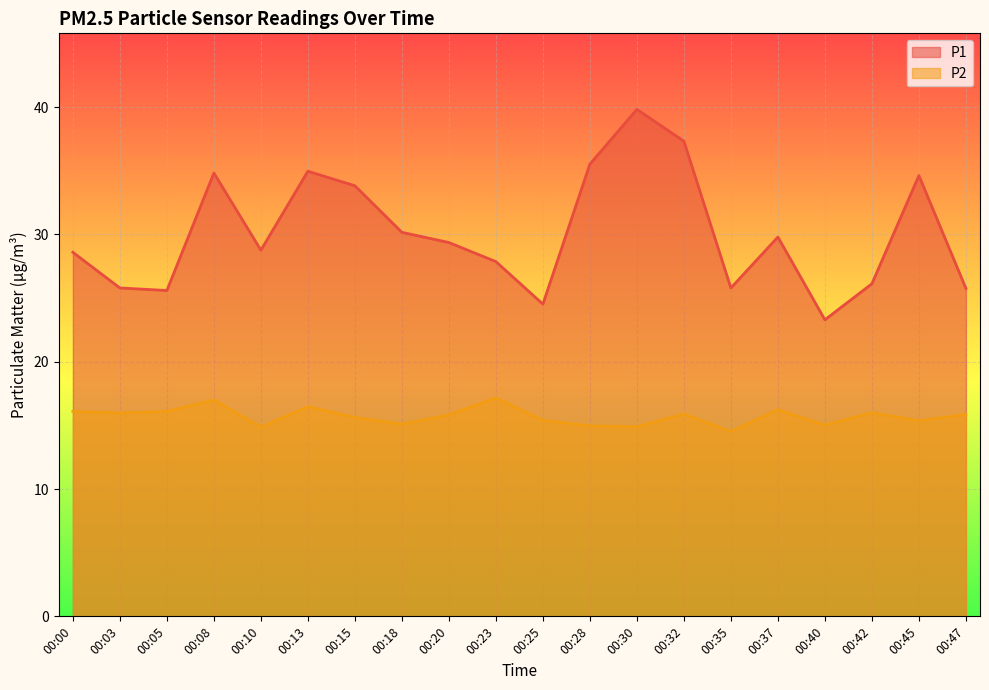

Reading left to right, transcribe all the data shown in this chart.

P1: 00:00=28.6	00:03=25.8	00:05=25.6	00:08=34.8	00:10=28.8	00:13=35.0	00:15=33.8	00:18=30.2	00:20=29.4	00:23=27.9	00:25=24.5	00:28=35.5	00:30=39.8	00:32=37.3	00:35=25.8	00:37=29.8	00:40=23.3	00:42=26.1	00:45=34.6	00:47=25.8
P2: 00:00=16.1	00:03=16.0	00:05=16.1	00:08=17.0	00:10=14.9	00:13=16.5	00:15=15.6	00:18=15.1	00:20=15.8	00:23=17.2	00:25=15.4	00:28=15.0	00:30=14.9	00:32=15.9	00:35=14.5	00:37=16.2	00:40=15.0	00:42=16.0	00:45=15.4	00:47=15.9